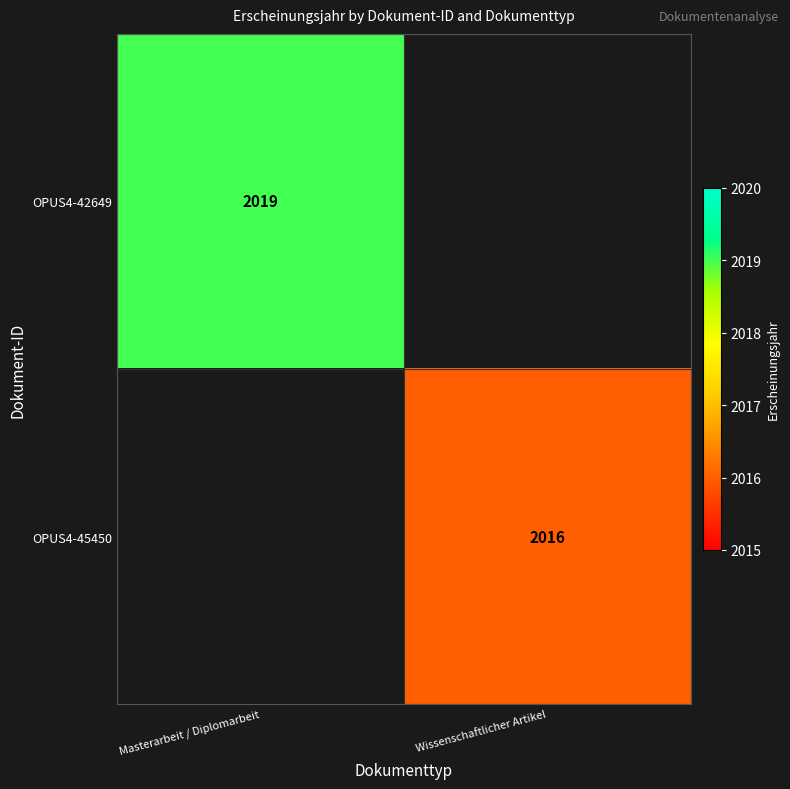

Which label corresponds to the smallest value in the chart?

Wissenschaftlicher Artikel